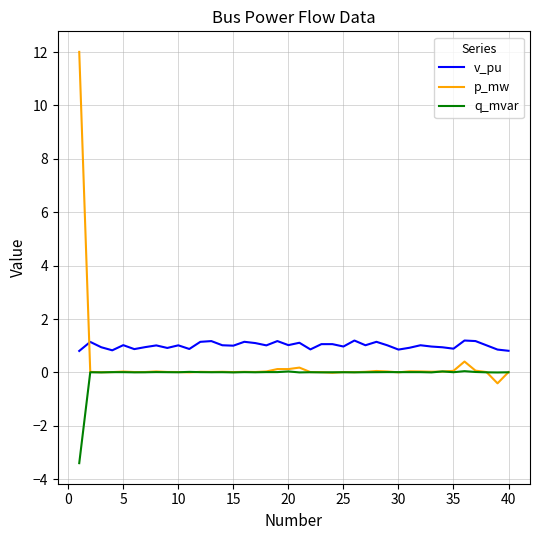

True or false: v_pu and q_mvar intersect in this chart.

False